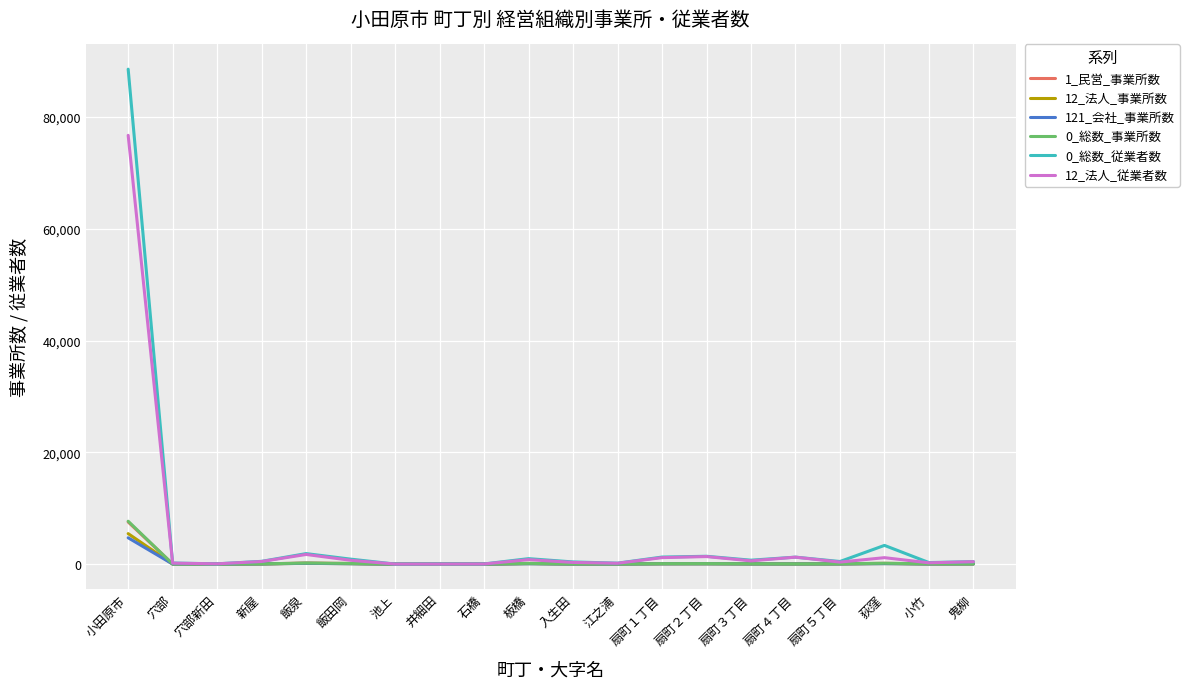

Which series has the widest spread of values?

0_総数_従業者数